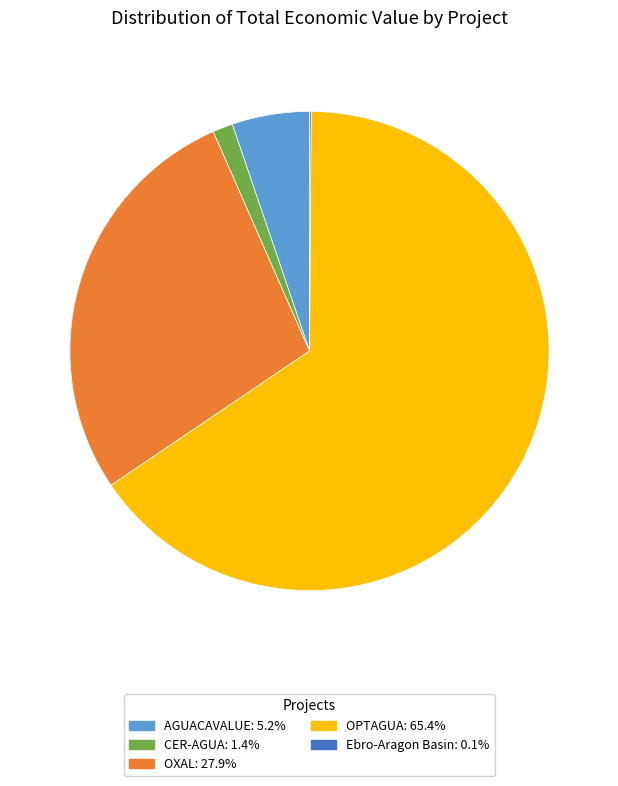

Which has a higher value, AGUACAVALUE or OPTAGUA?

OPTAGUA